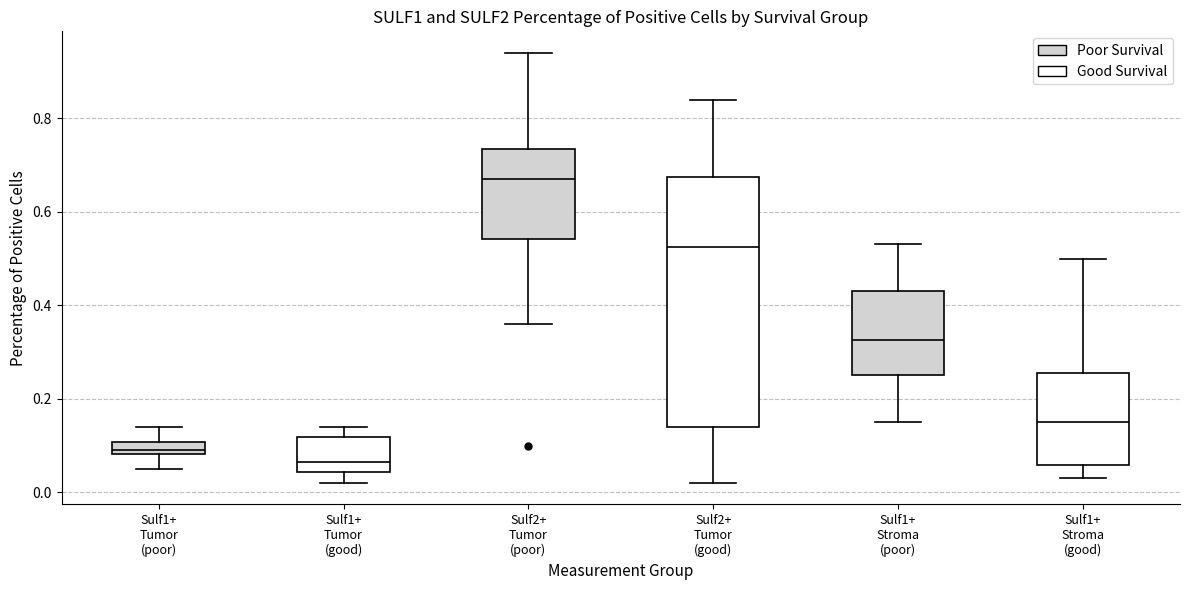

Comparing the boxes themselves (not the whiskers), which one is the tallest?

Sulf2+ Tumor (good)